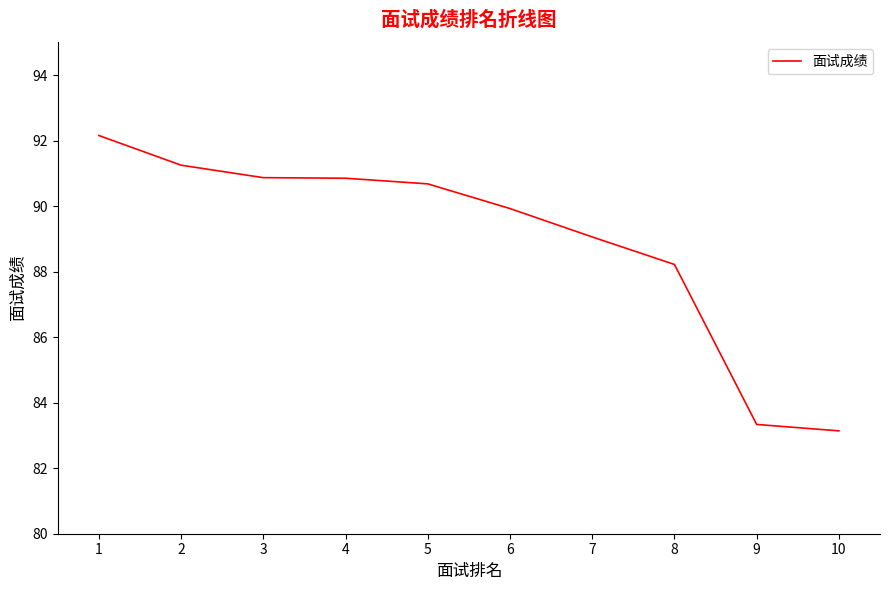

What is the difference between the maximum and second lowest values?

8.8